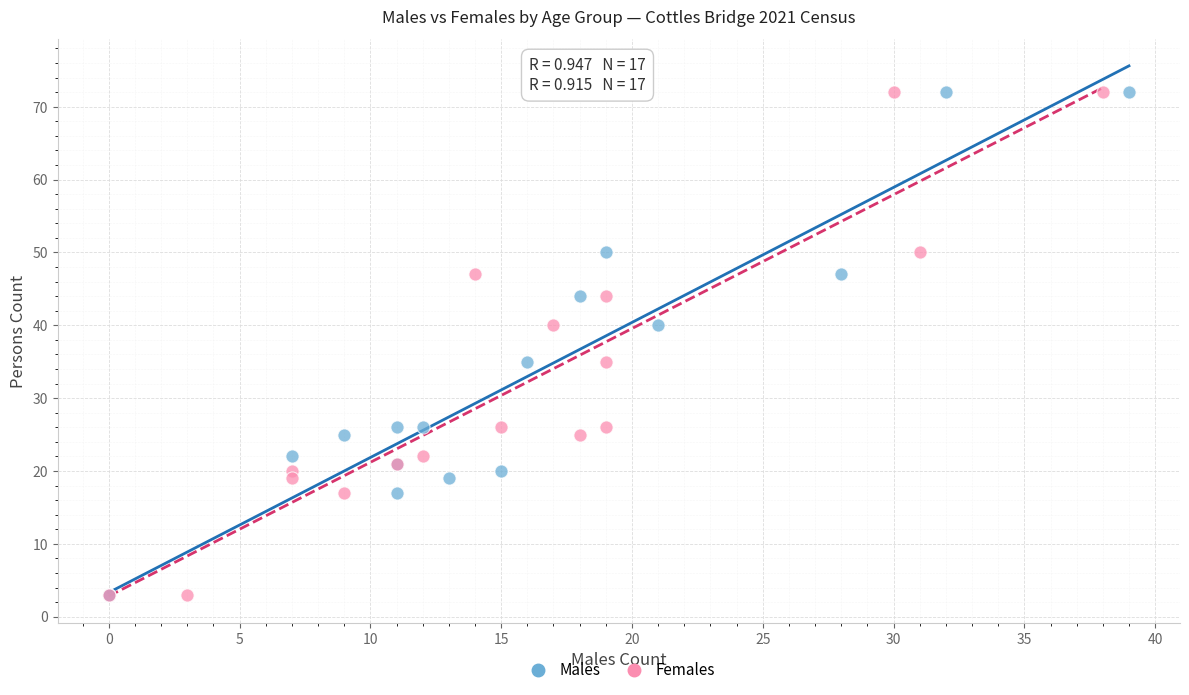

What are all the series names shown in the legend?

Males, Females